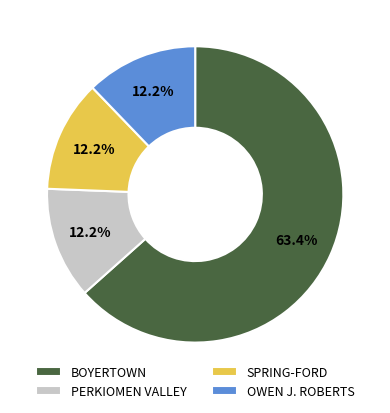

To the nearest percent, what is the difference between the largest and smallest slice percentages?

51%